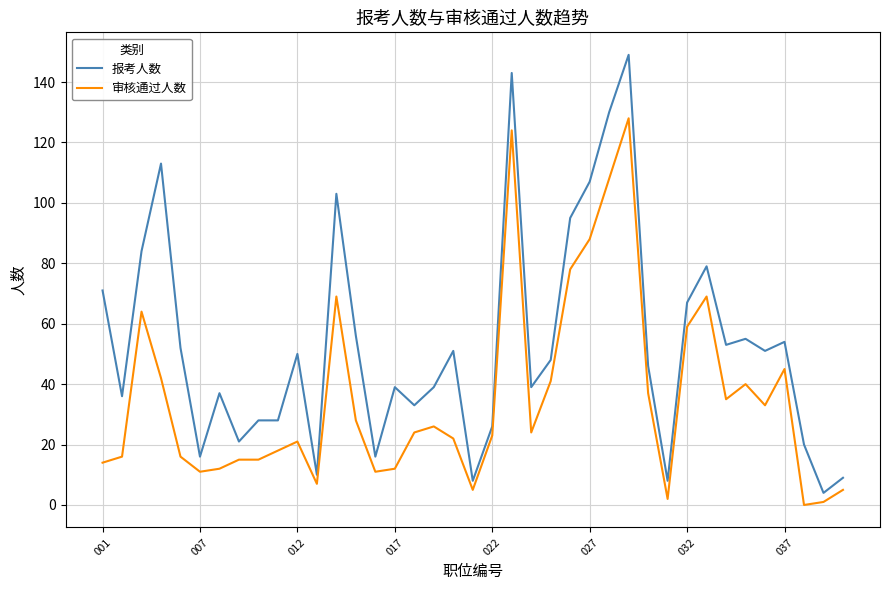

Which series has the largest total across all categories?

报考人数